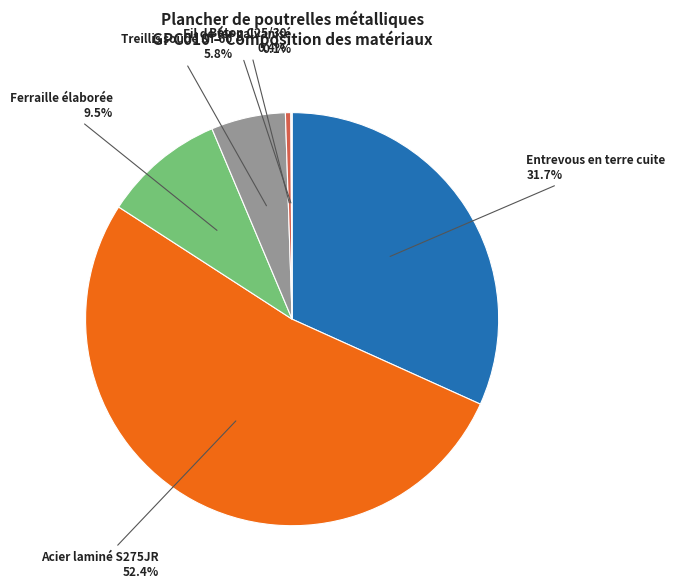

Is it true that Treillis soudé ST 60 is 13% of the pie?

False